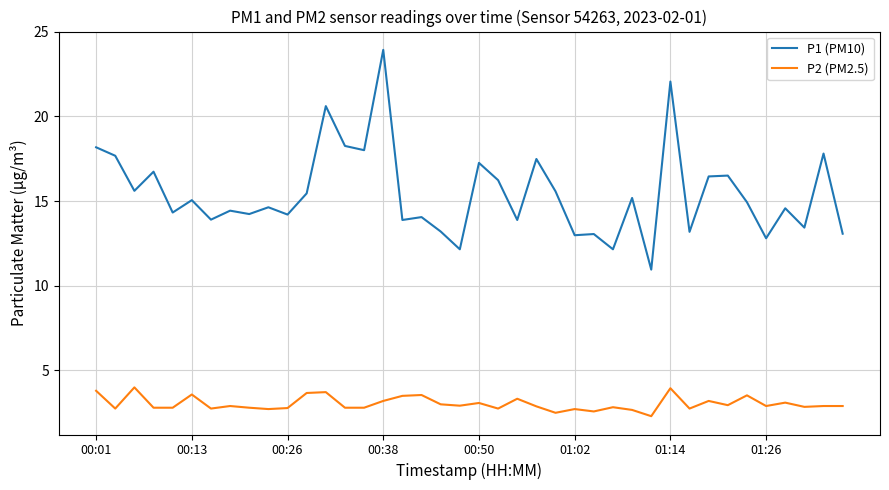

True or false: P2 (PM2.5) and P1 (PM10) cross at least once.

False